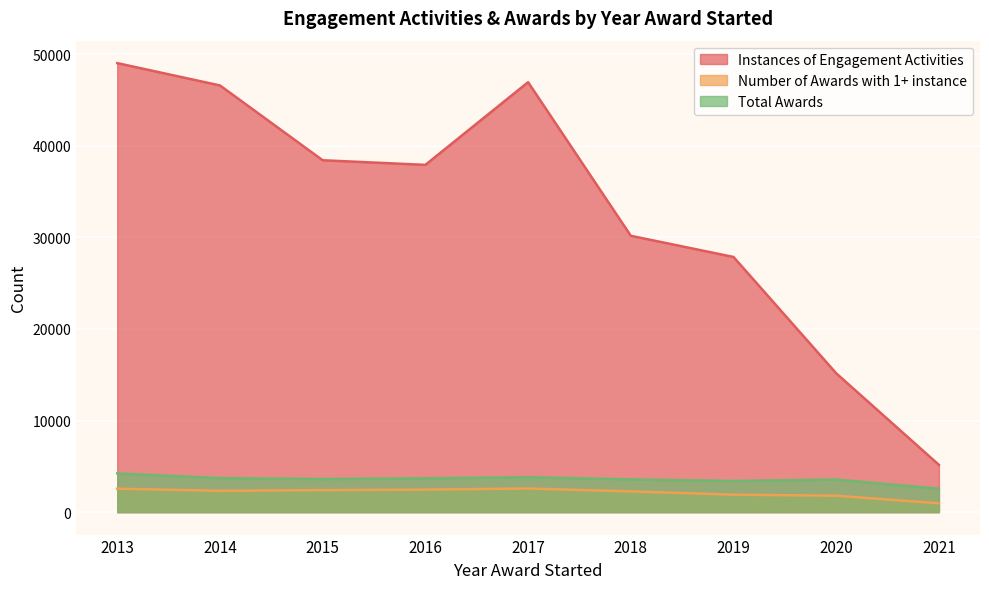

What is the sum of the Total Awards values at 2014 and 2019?

7116